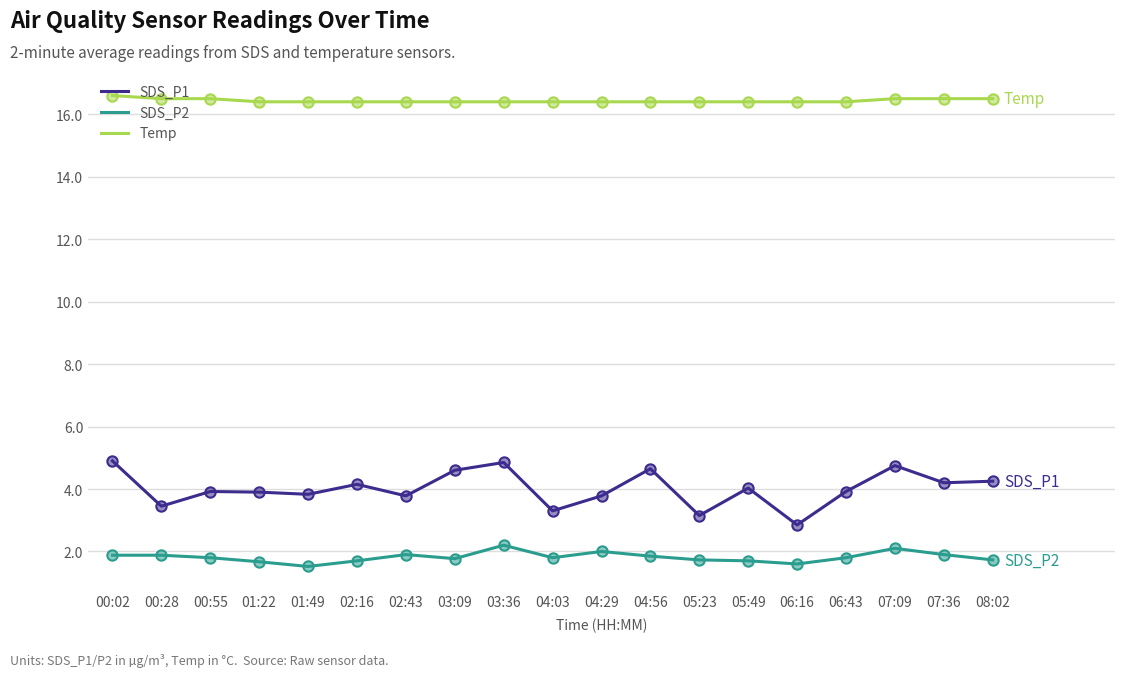

What is the difference between the highest and lowest values at 05:23?

14.7